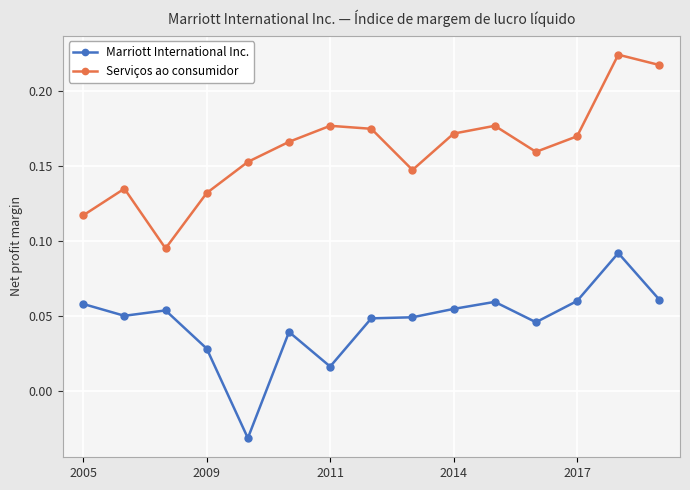

How many interior local peaks does the Serviços ao consumidor series have?

4